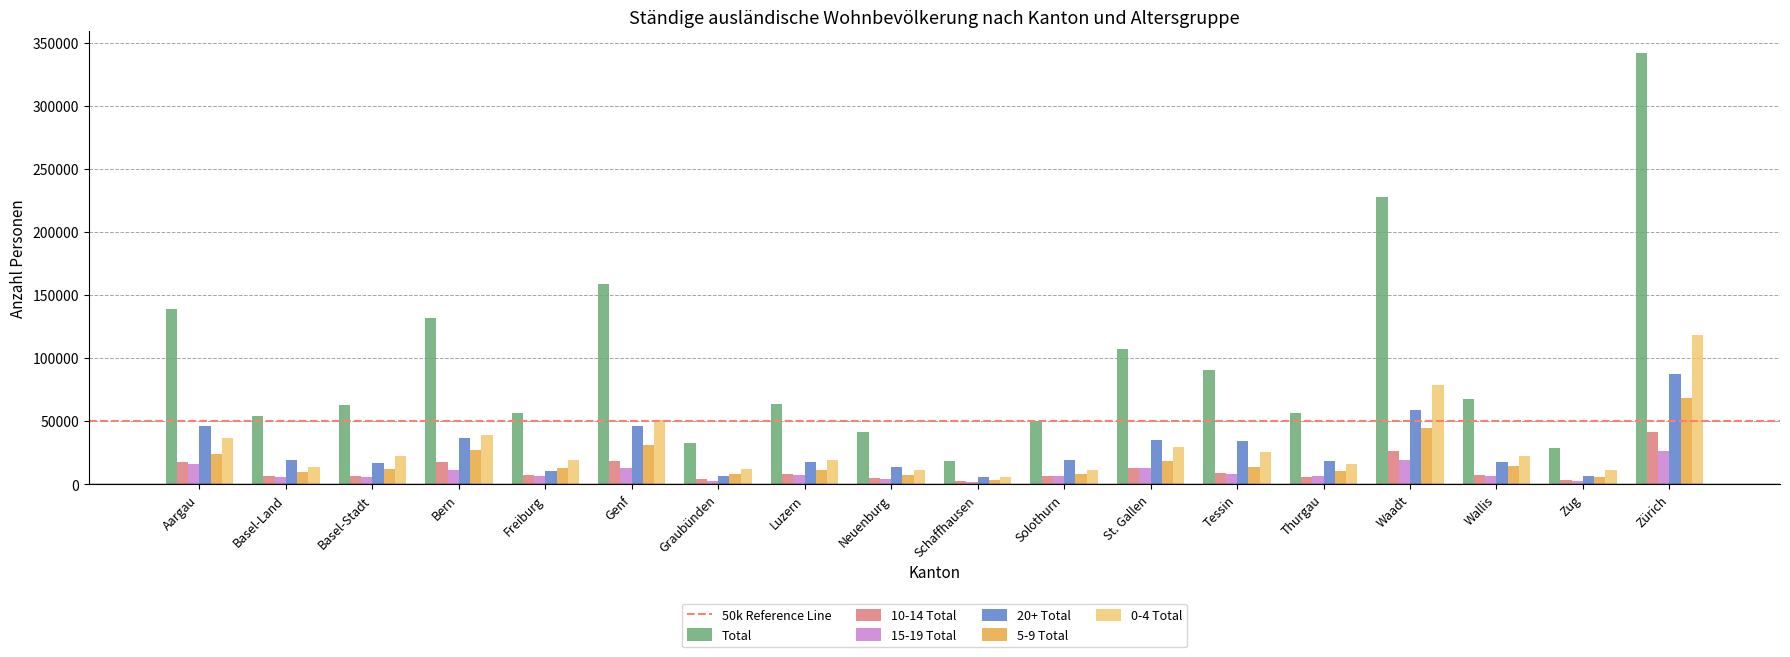

What is the label of the 2nd bar from the right?

Zug